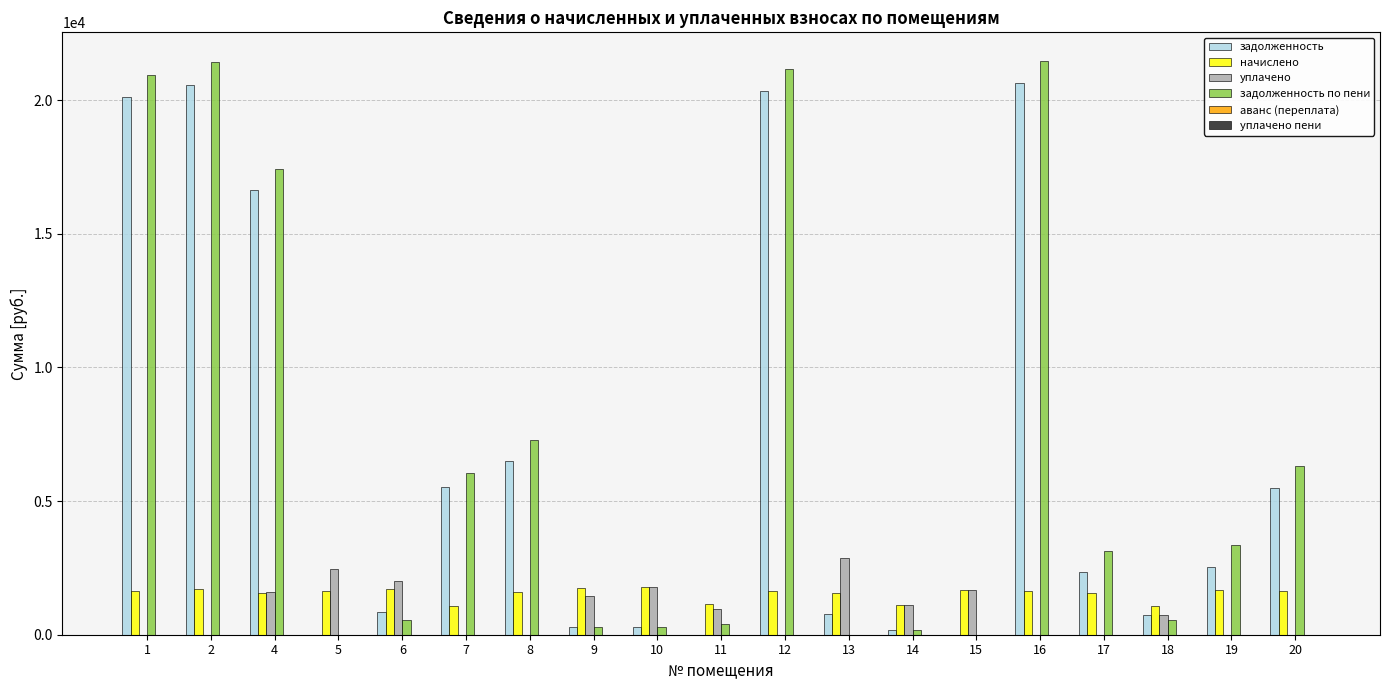

Which series has the widest spread of values?

задолженность по пени